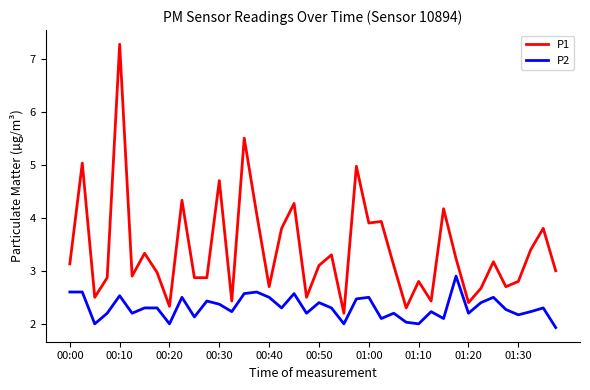

What is the average value of the P2 series?

2.3